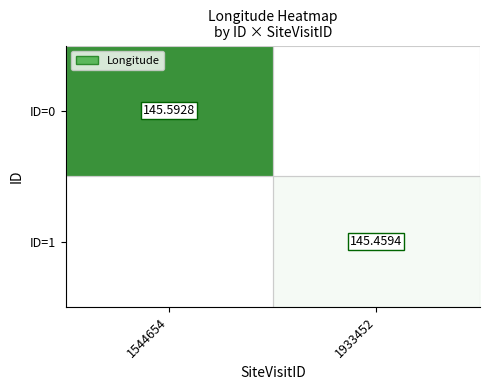

Between 1933452 and 1544654, which is larger?

1544654